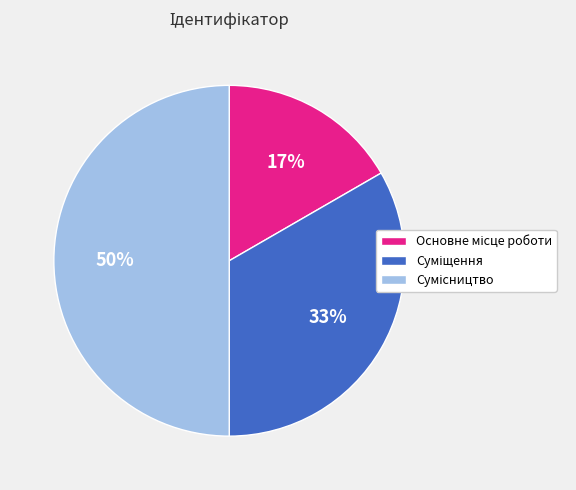

To the nearest percent, what is the difference between the largest and smallest slice percentages?

33%